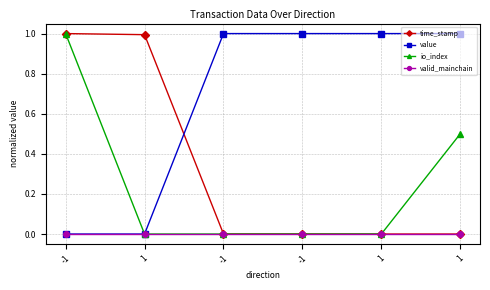

What are all the series names shown in the legend?

time_stamp, value, io_index, valid_mainchain